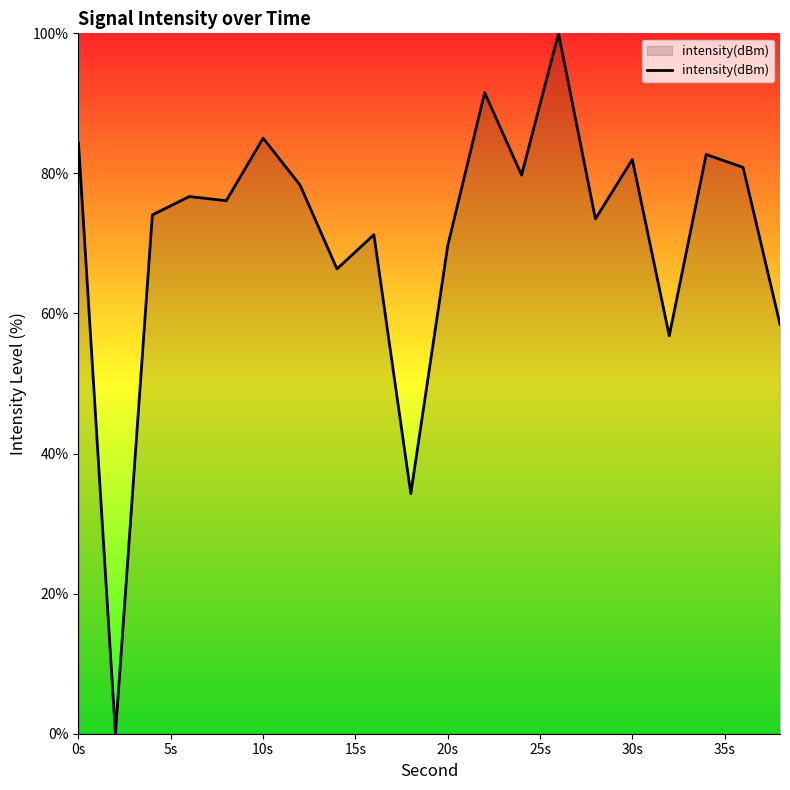

What is the maximum value shown in the chart?

100.0